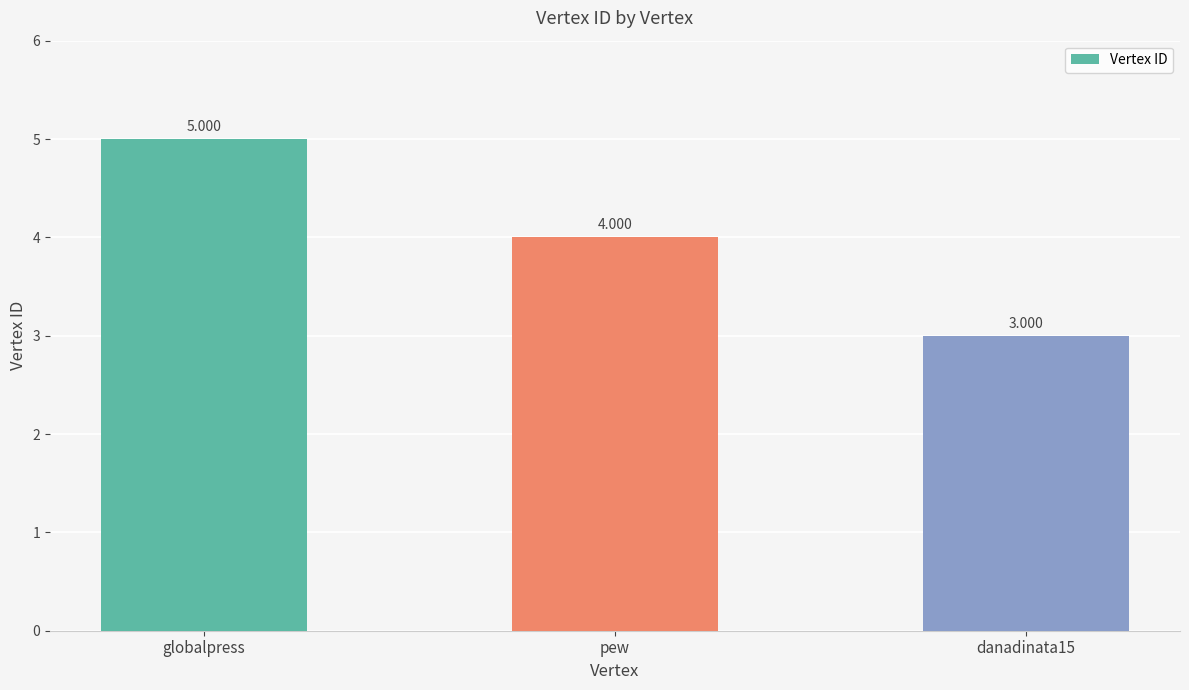

Rank the categories by value from lowest to highest.

danadinata15, pew, globalpress